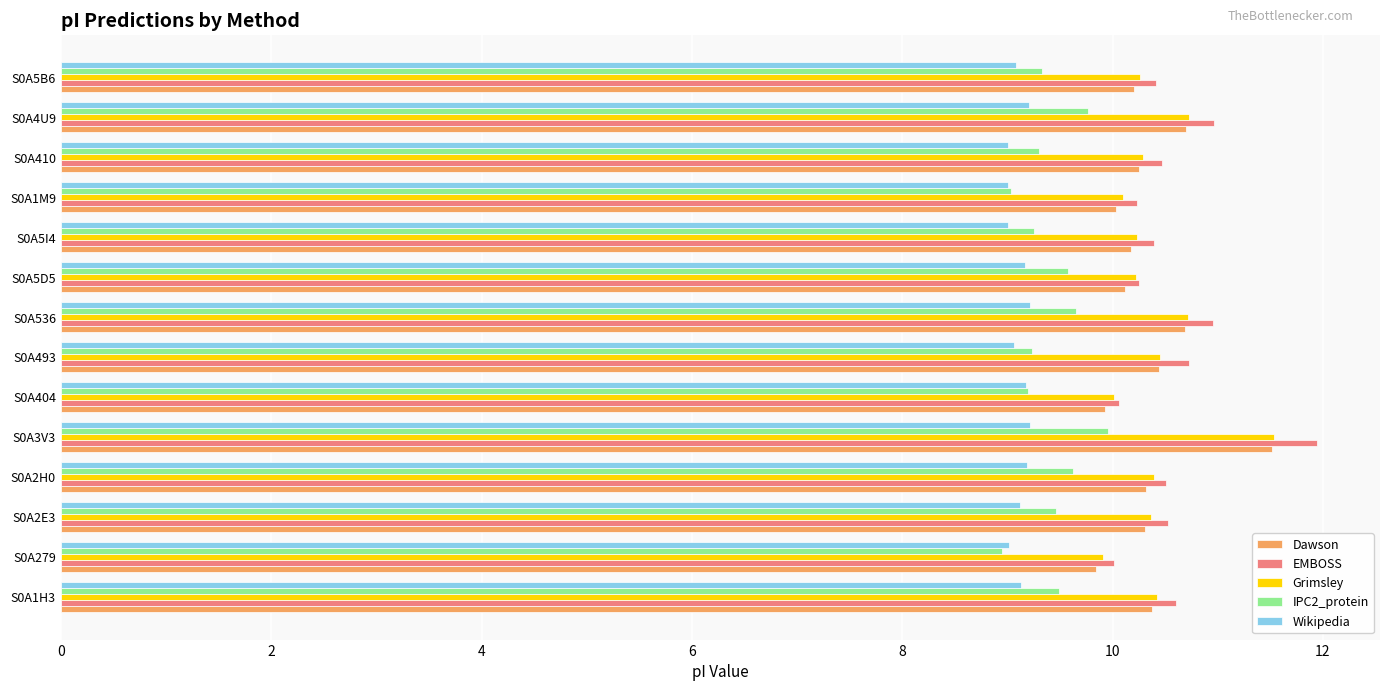

At which category is the sum across all series the highest?

S0A3V3